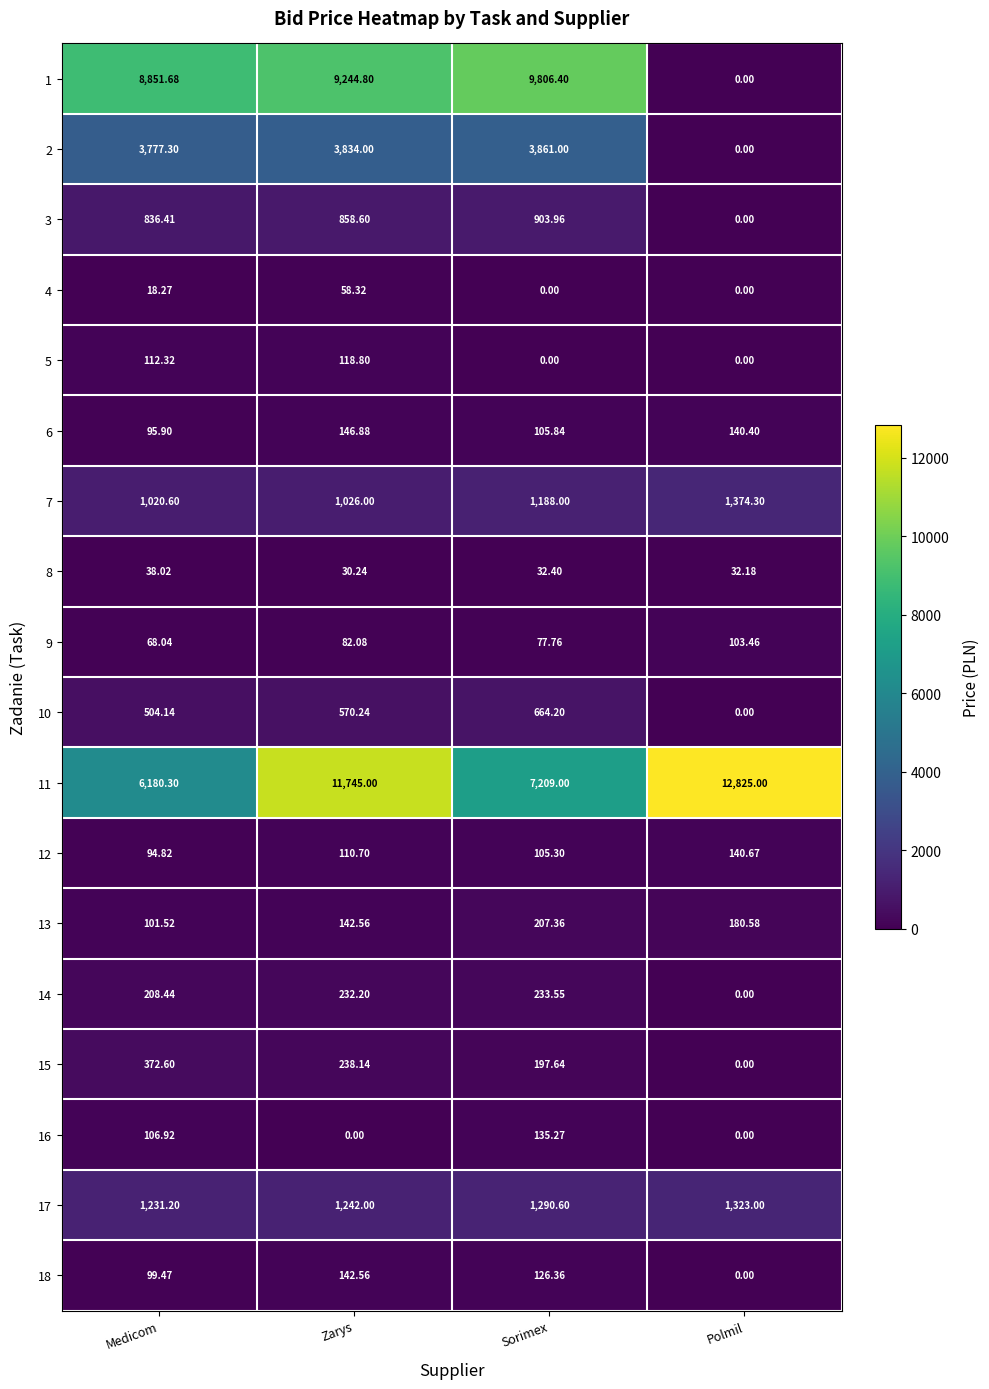

List the series in order of their peak value, highest first.

11, 1, 2, 7, 17, 3, 10, 15, 14, 13, 6, 18, 12, 16, 5, 9, 4, 8